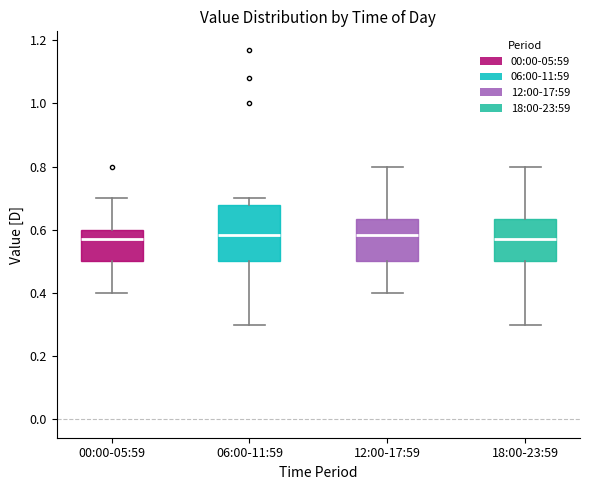

Comparing the boxes themselves (not the whiskers), which one is the tallest?

06:00-11:59